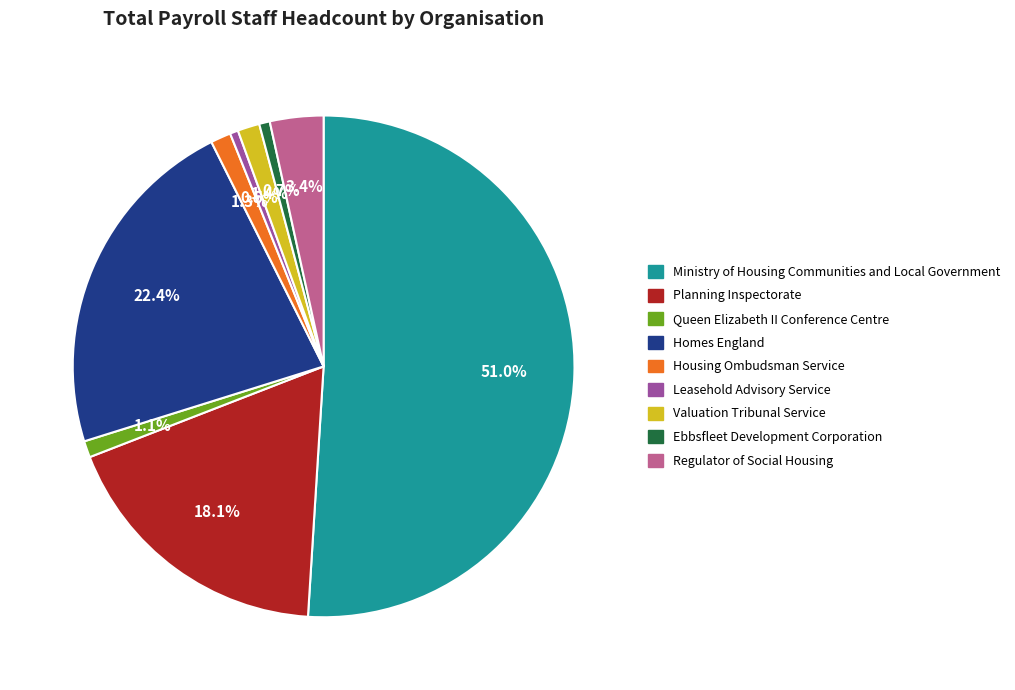

Which category accounts for the majority?

Ministry of Housing Communities and Local Government